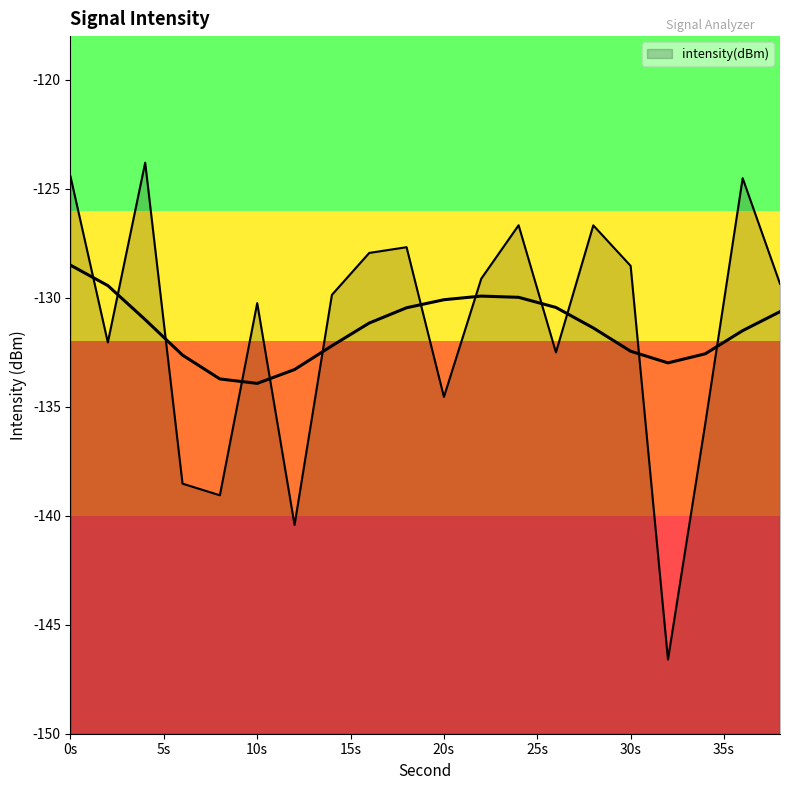

List the labels in order of value, largest first.

4, 0, 36, 24, 28, 18, 16, 30, 22, 38, 14, 10, 2, 26, 20, 34, 6, 8, 12, 32